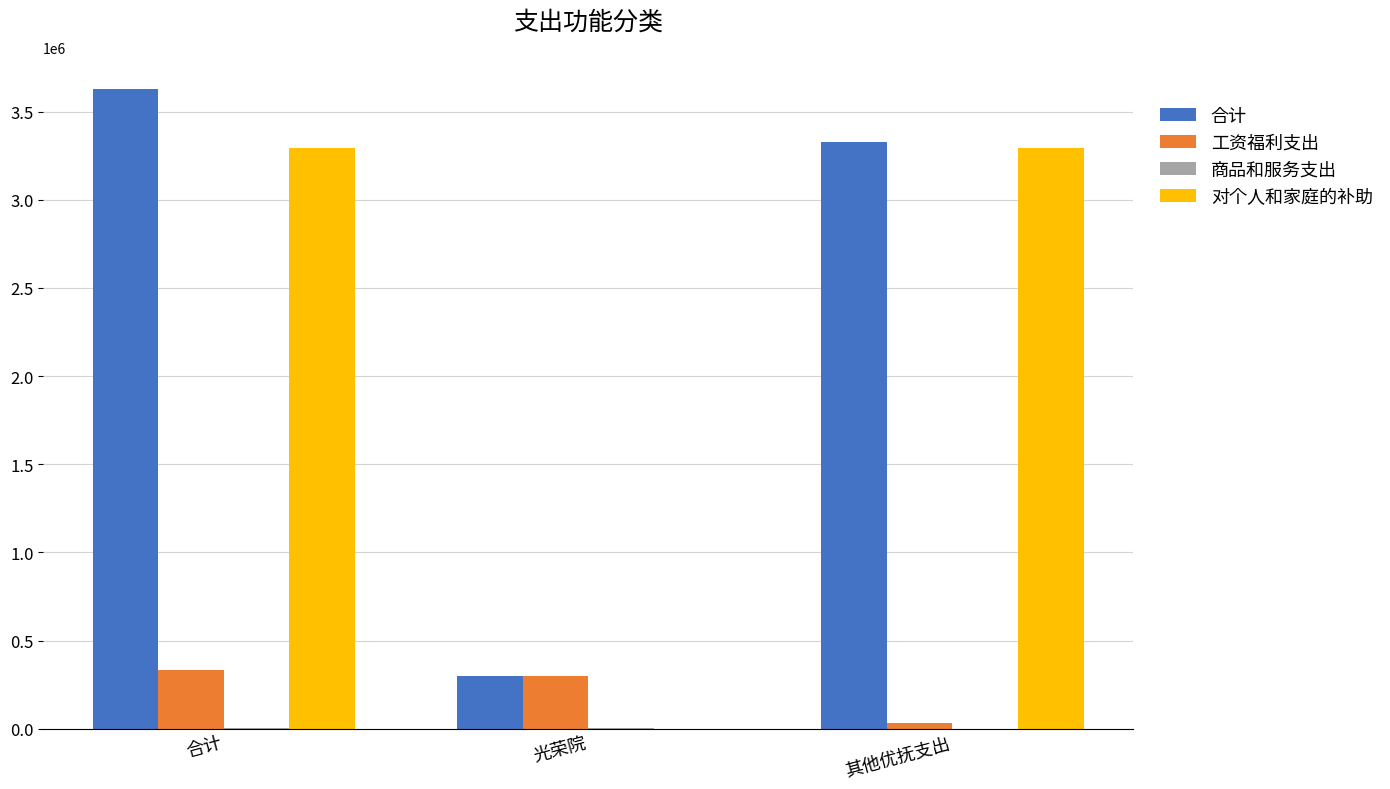

At which label does 工资福利支出 reach its peak?

合计